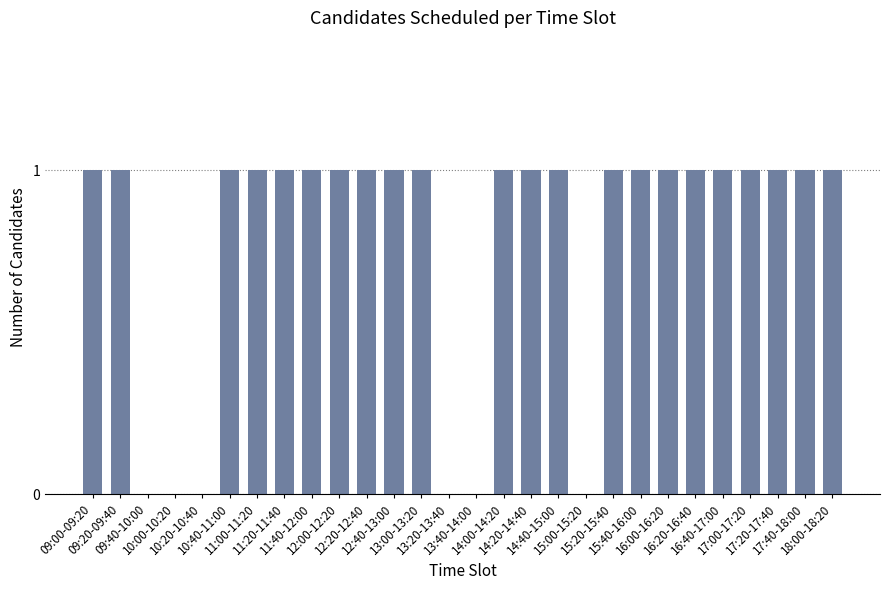

What is the average value?

1